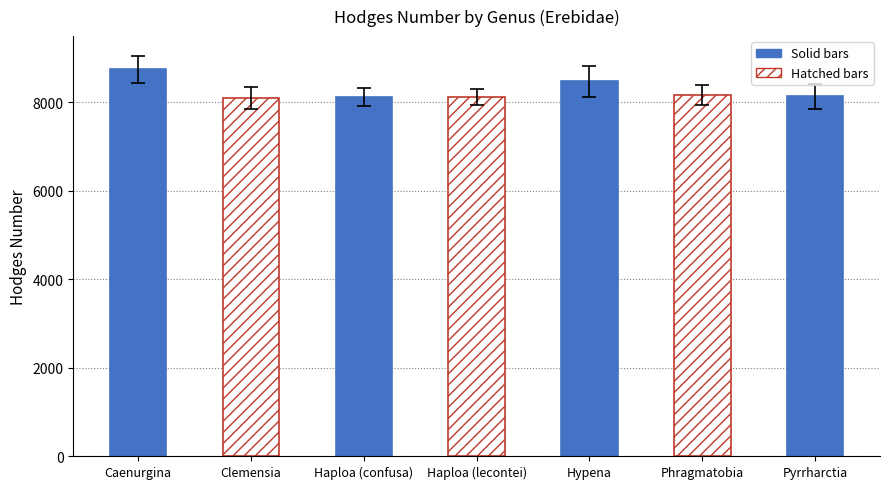

Approximately how many times larger is the value at Haploa (lecontei) compared to Phragmatobia?

1.0